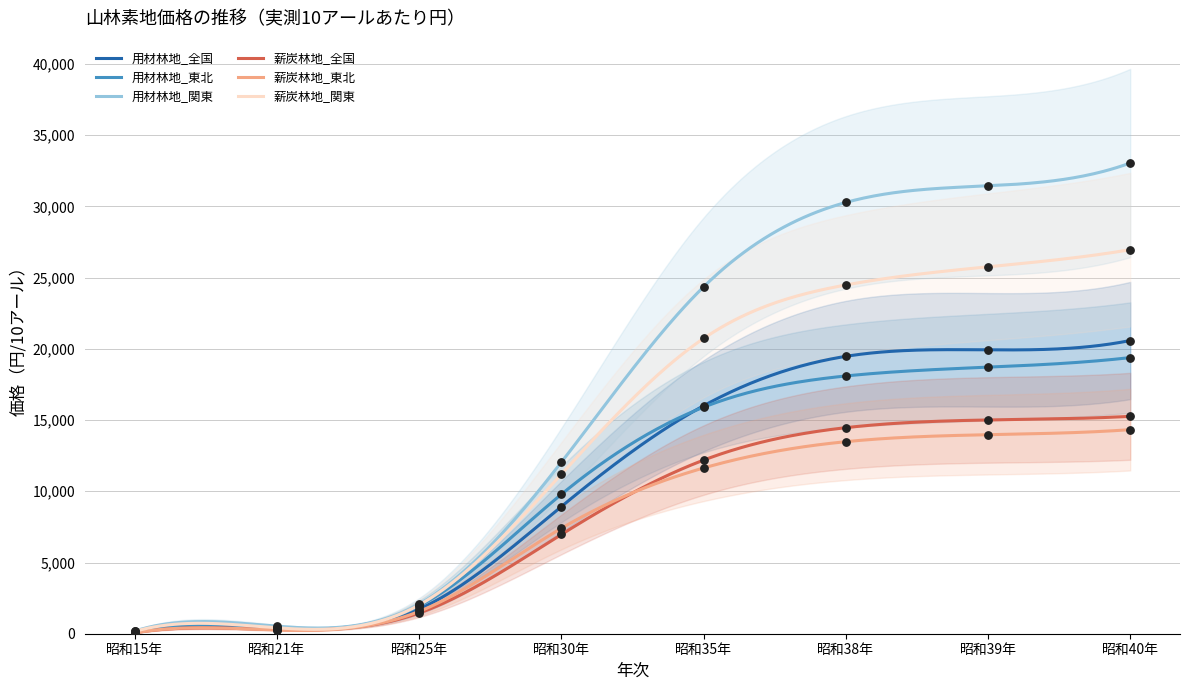

Which series has the largest total across all categories?

用材林地_関東